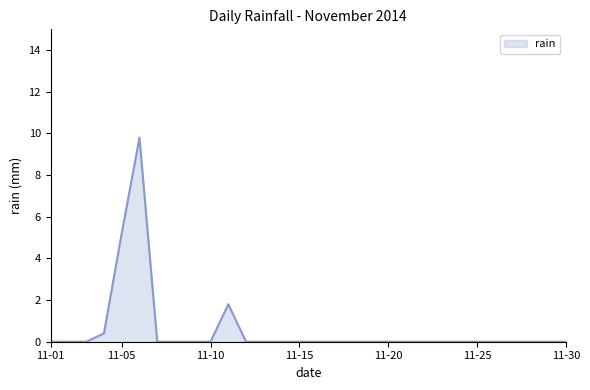

How many series are shown in this chart?

1